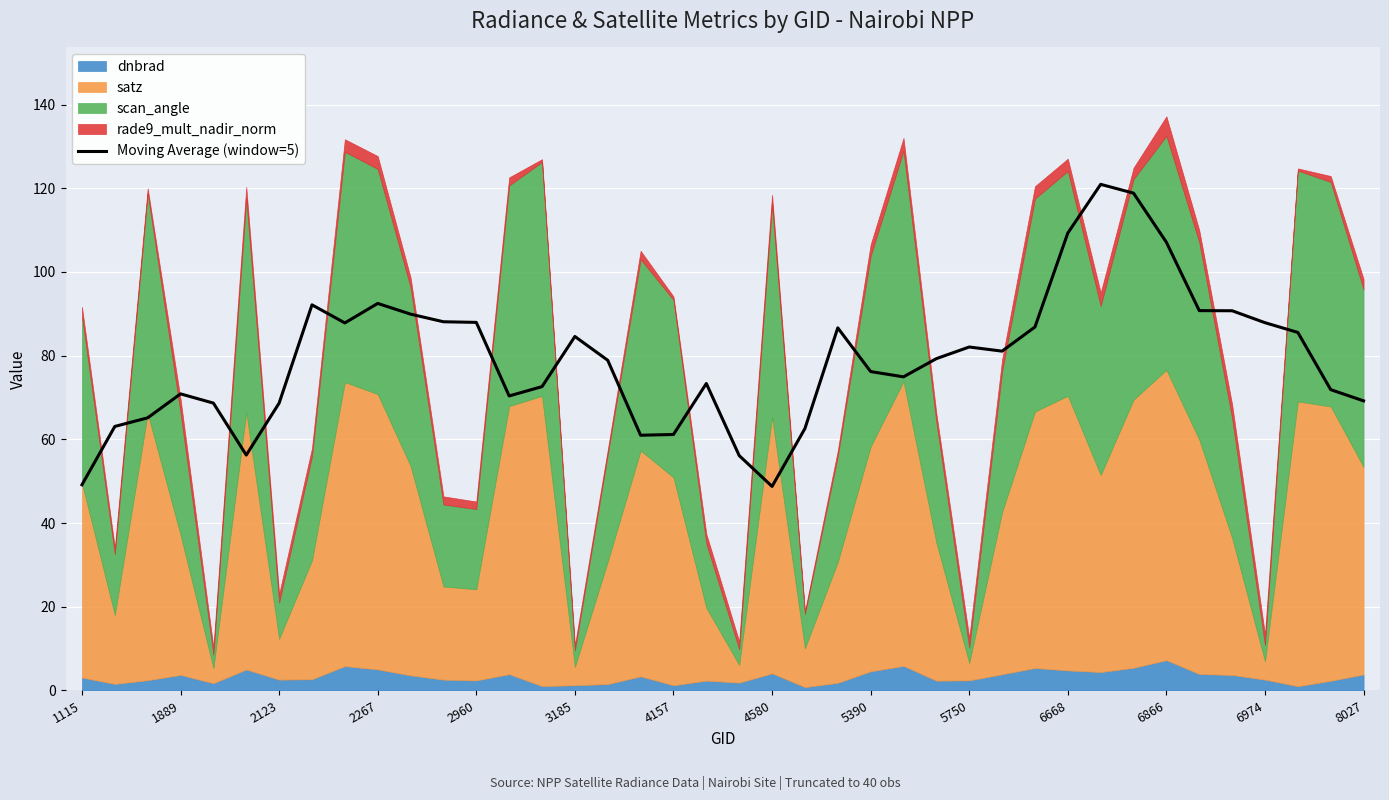

Reading right to left, list all the values displayed in this chart.

69.2	71.9	85.5	87.9	90.7	90.8	107.1	118.8	120.9	109.3	86.9	81.1	82.1	79.3	74.9	76.2	86.6	62.6	48.8	56.1	73.3	61.2	61.0	78.9	84.6	72.6	70.4	88.0	88.1	89.9	92.5	87.8	92.1	68.7	56.3	68.7	70.9	65.1	63.1	49.2